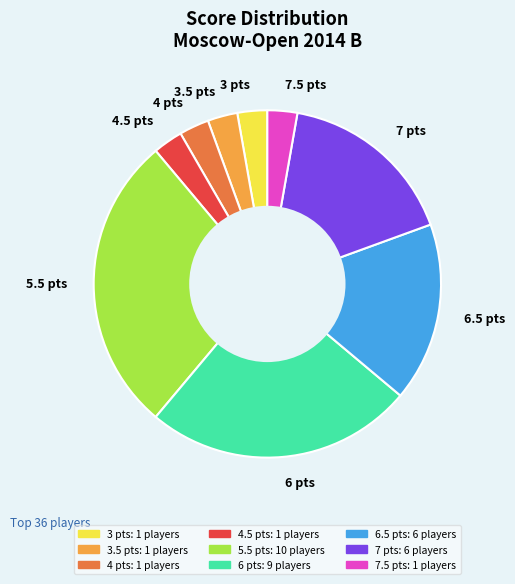

True or false: 6.5 pts accounts for 17% of the total.

True